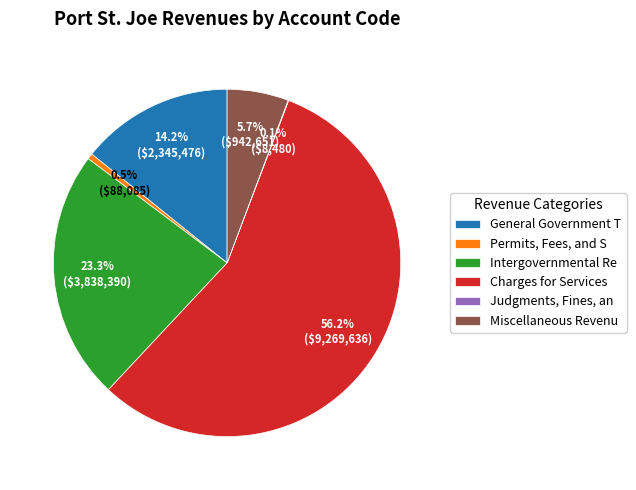

Does Miscellaneous Revenu represent more than half of the total?

No